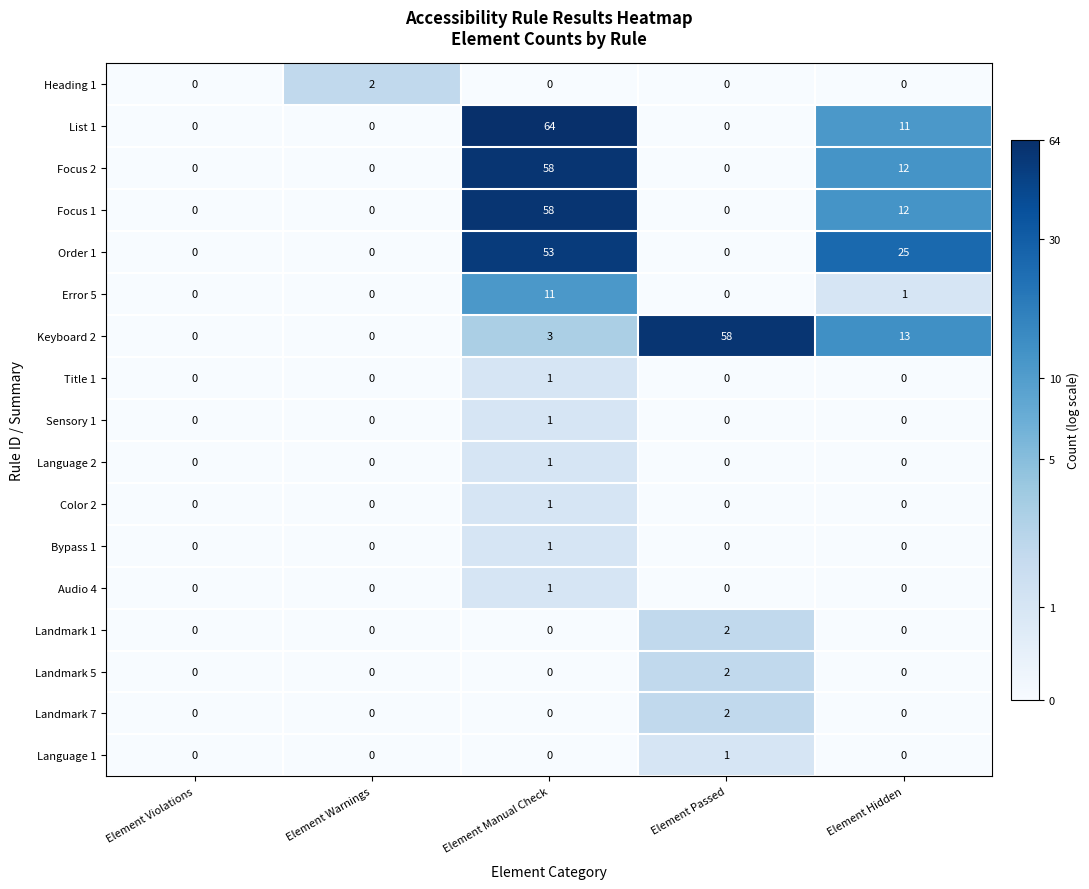

At how many categories does at least one series exceed 23?

3